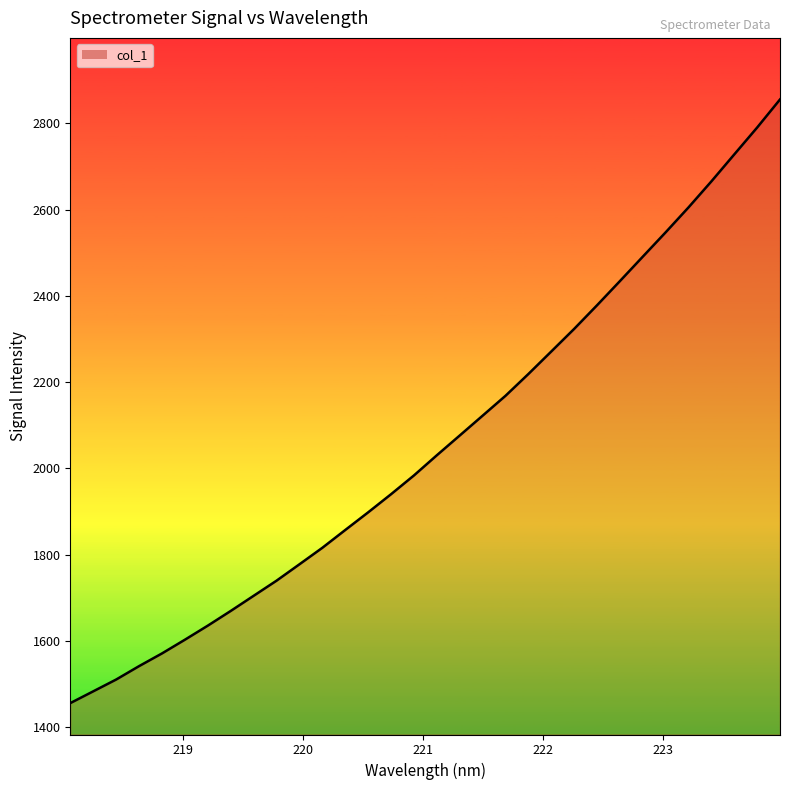

What is the greatest value displayed?

2855.5